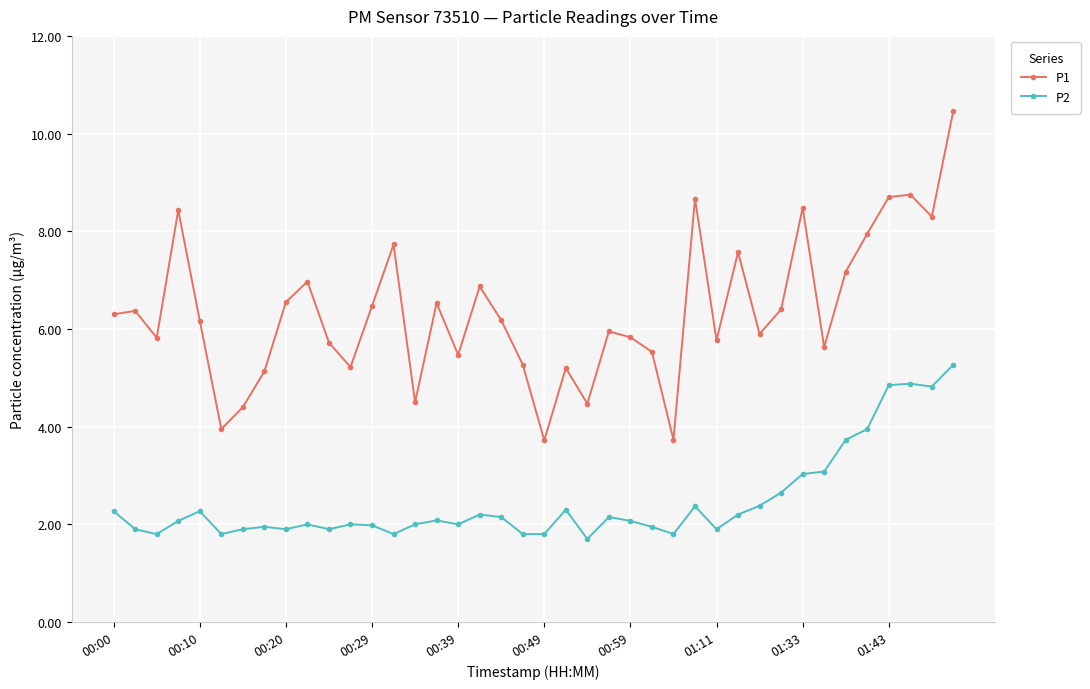

How many values in the P1 series are below 6?

19